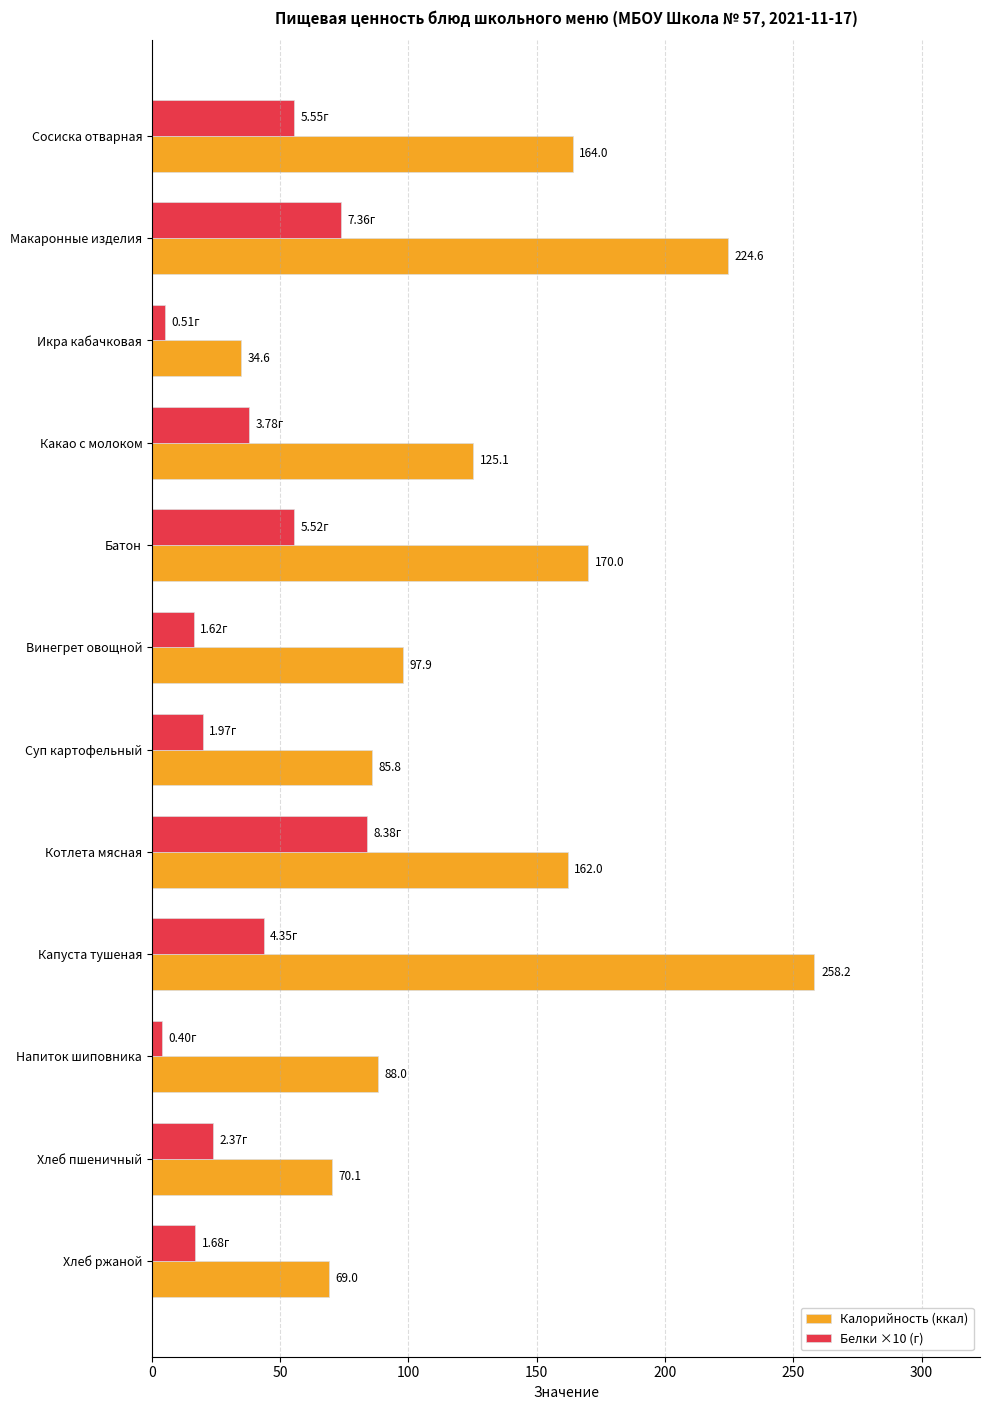

What is the difference between the highest and lowest values at Хлеб пшеничный?

46.4